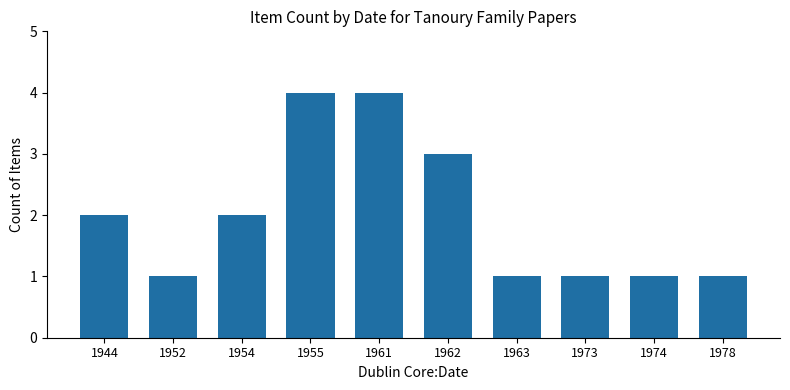

Approximately how many times larger is the value at 1954 compared to 1955?

0.5